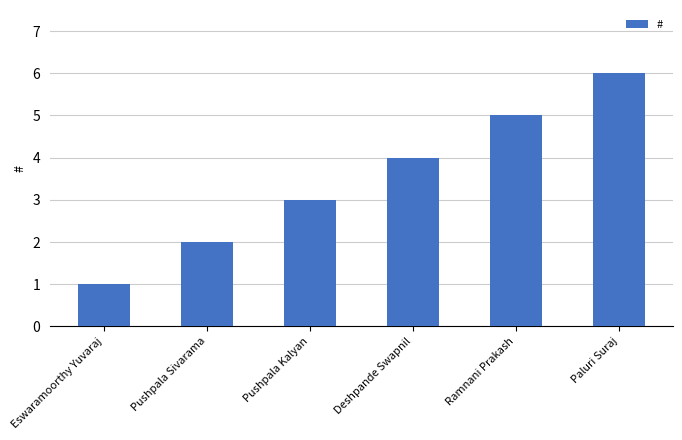

How many data points does each series have?

6